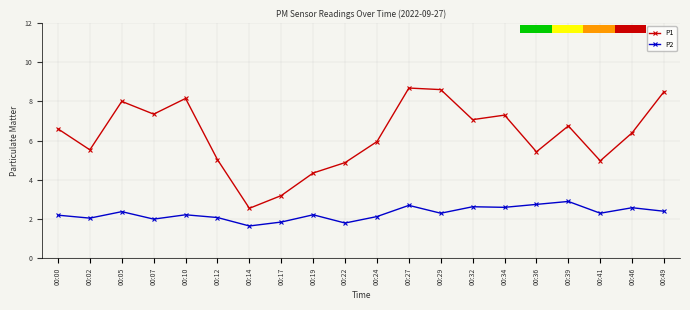

What value does the P2 series have at 00:46?

2.6